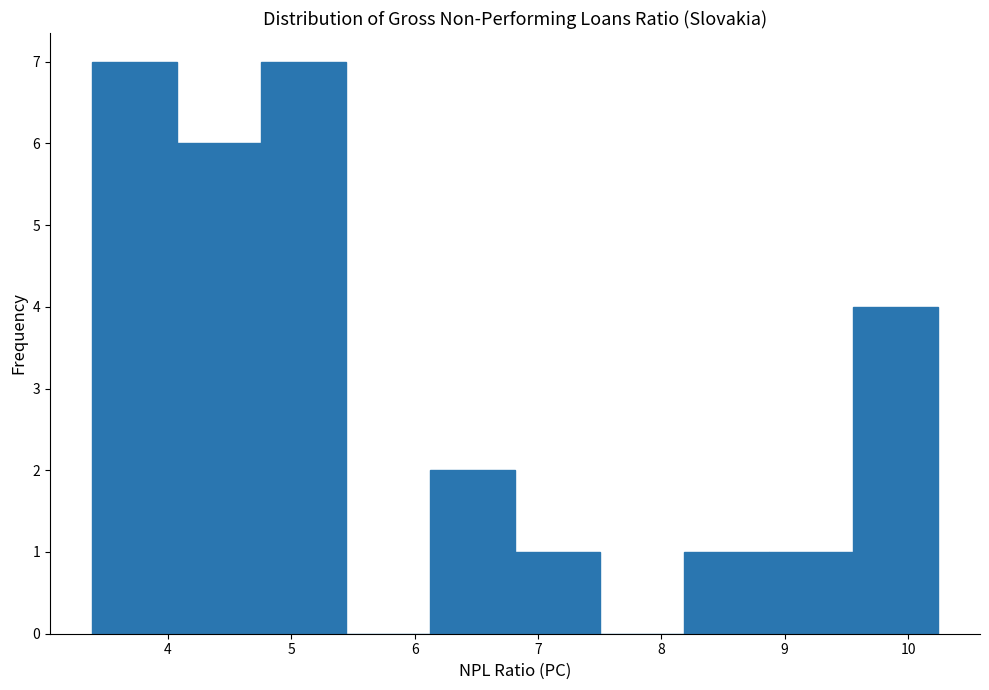

How tall is the bar that spans 3.4 to 4.1 on the x-axis? Neither the bar edges nor the heights are printed on the chart, so give them approximately, as read against the axes.

7